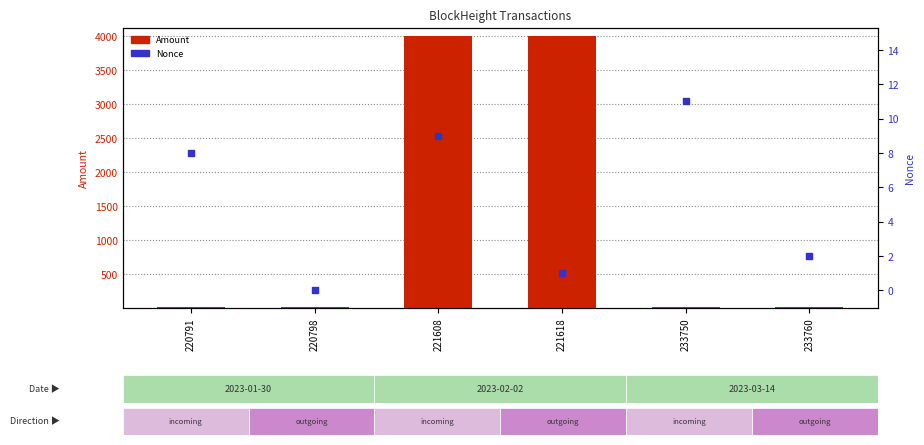

Which series contains the lowest Y value?

Nonce